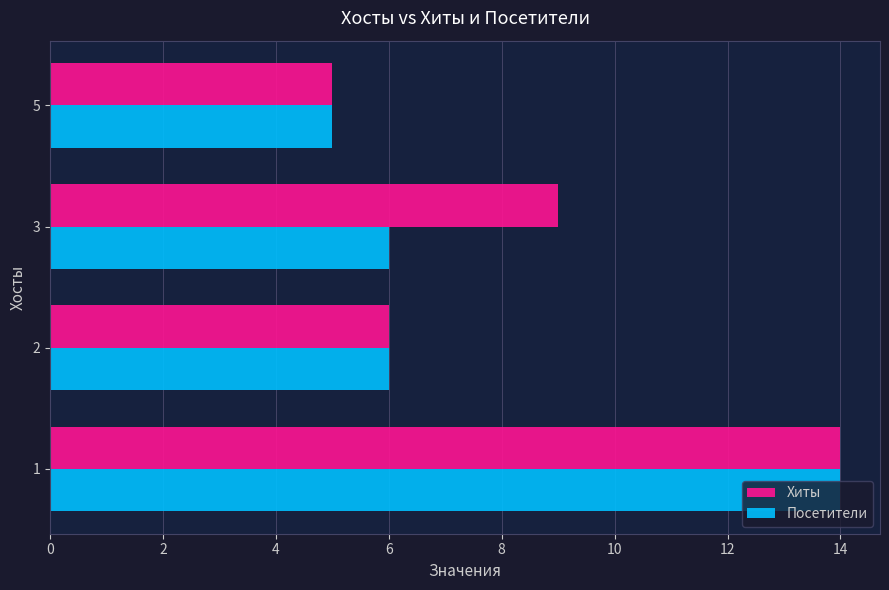

Count the Хиты values in the range 6 to 14.

3